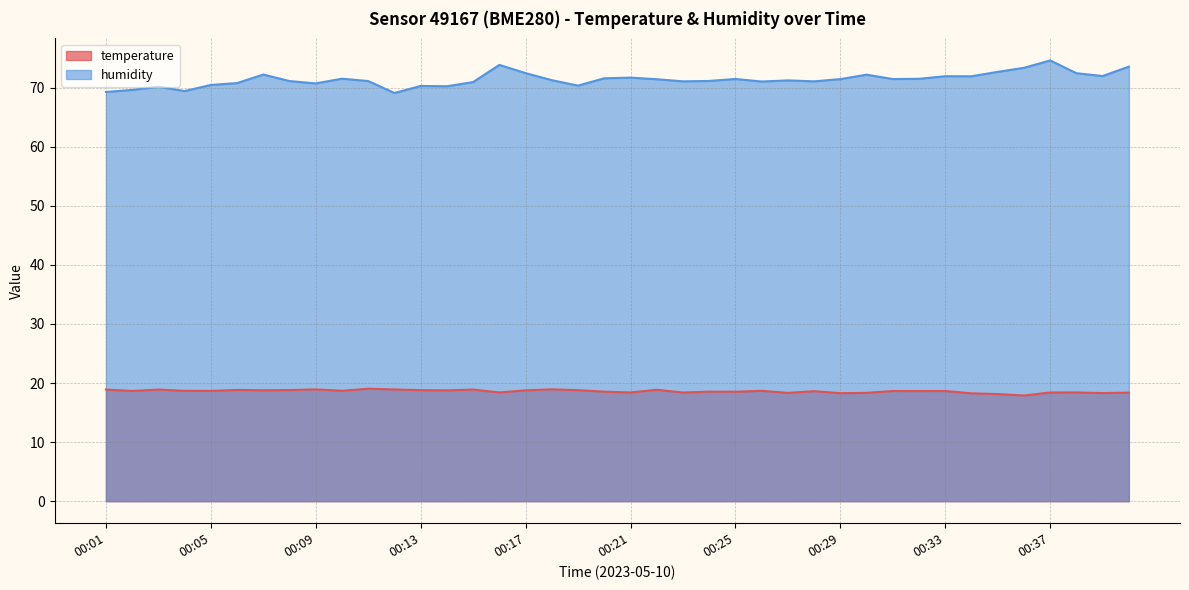

In temperature, how many points are lower than both neighbors (excluding endpoints)?

14